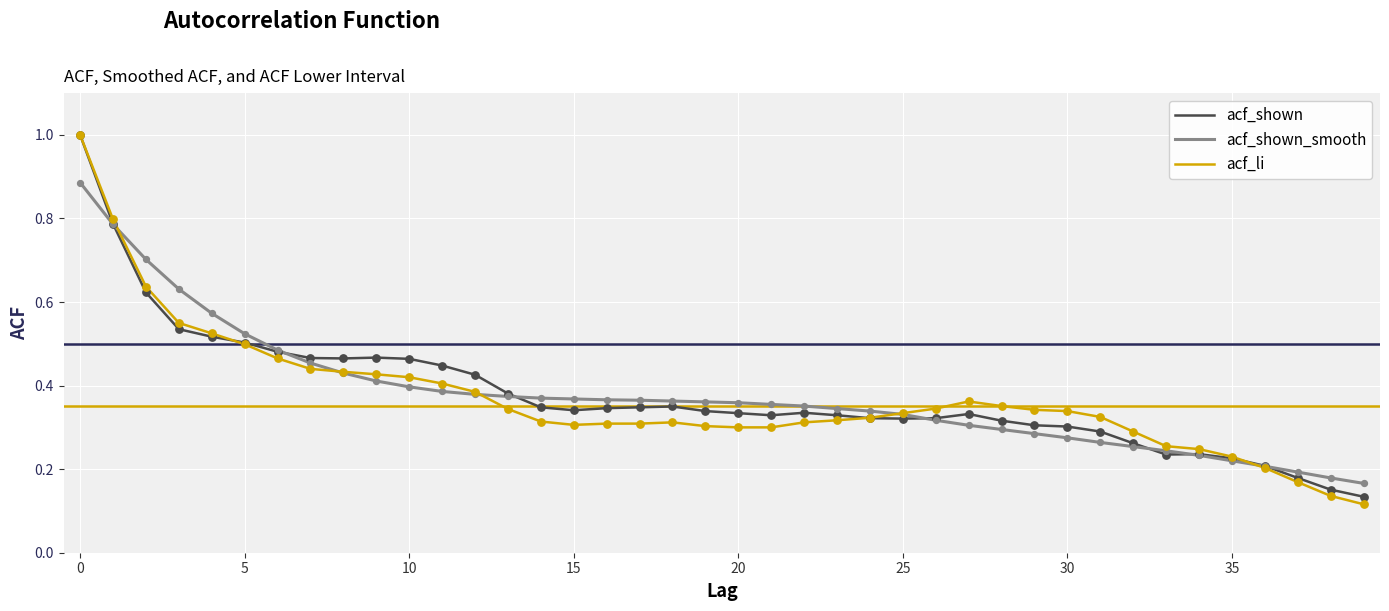

At how many categories does at least one series exceed 0?

40